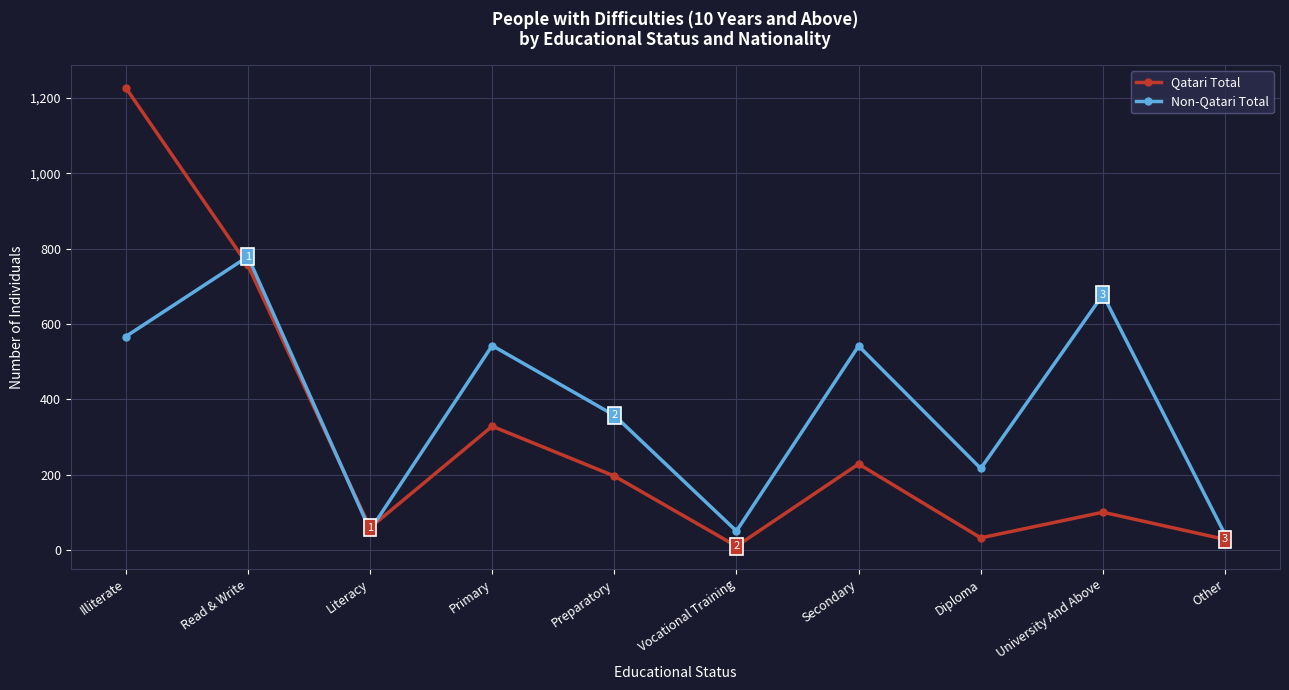

At which category is the sum across all series the highest?

Illiterate